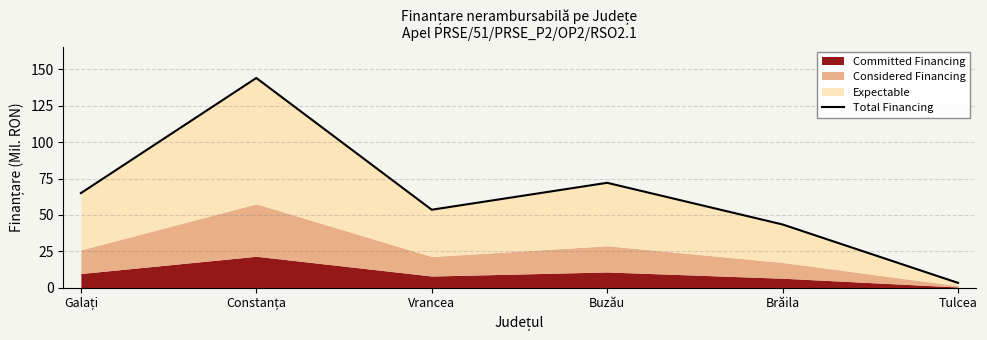

Reading right to left, extract all data points from this chart.

3.3	43.4	72.0	53.6	144.0	65.0